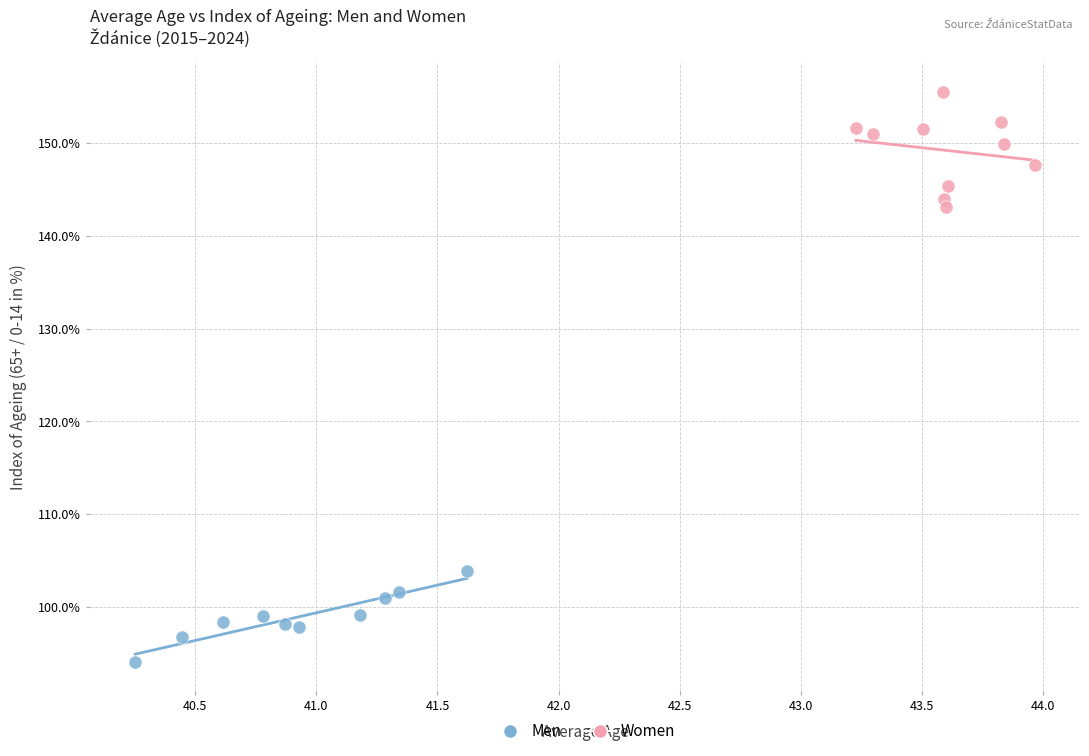

Which series reaches the maximum Y coordinate?

Women